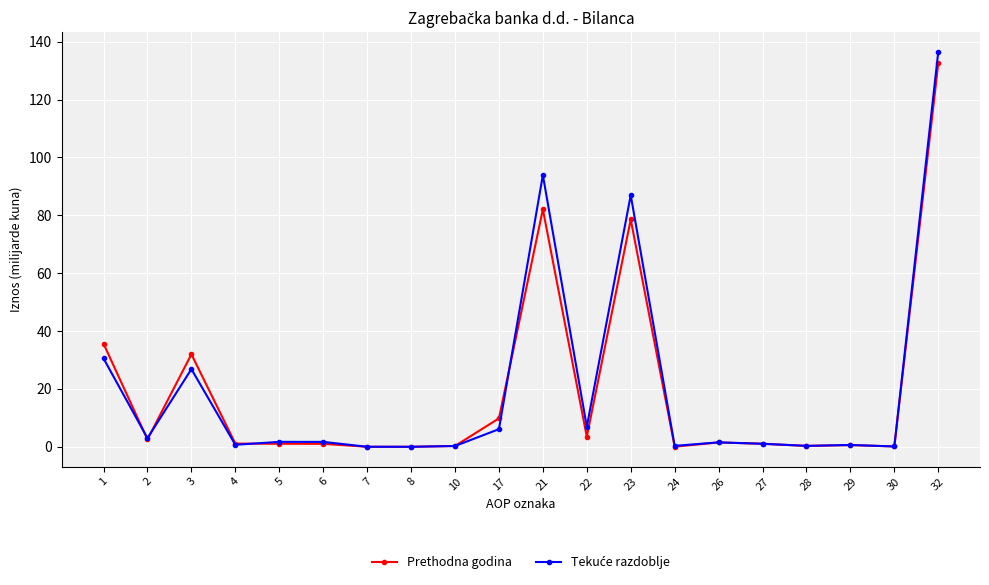

What is the value of the Prethodna godina point at the 15th from the left?

1.5